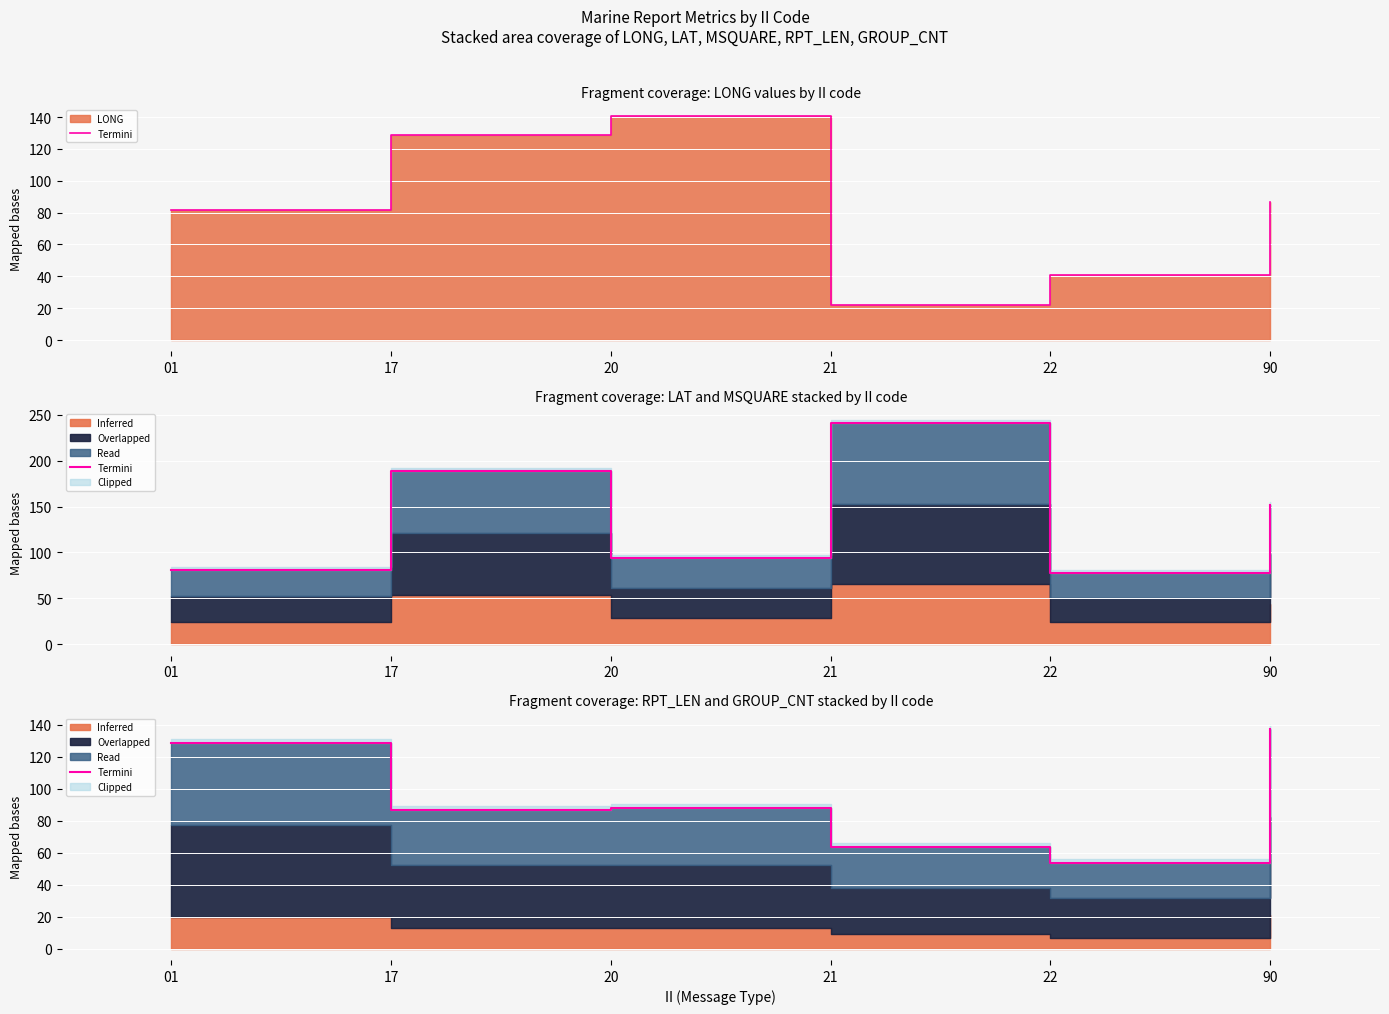

How many points are lower than both their immediate neighbors (excluding endpoints)?

2